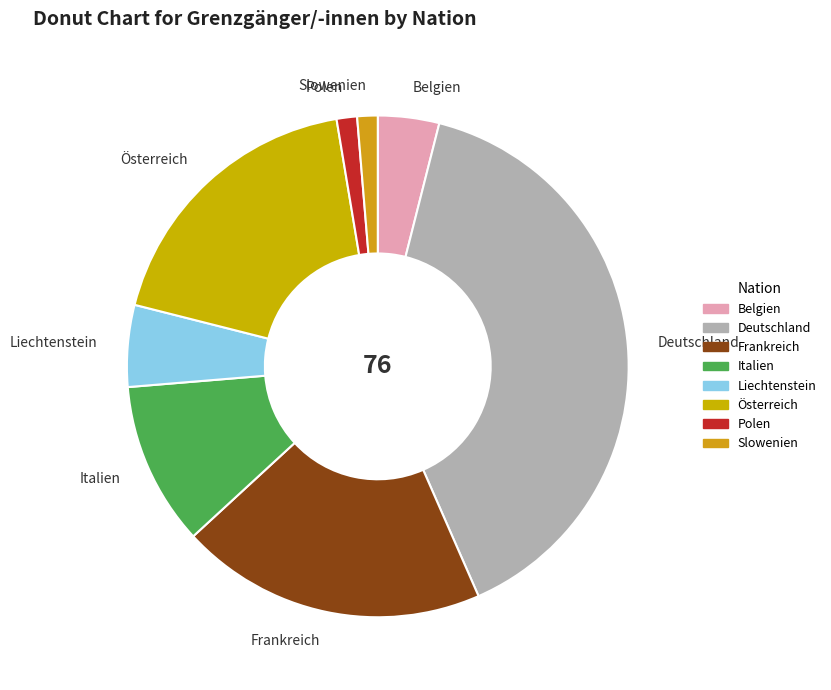

Does Italien account for over 50% of the chart?

No